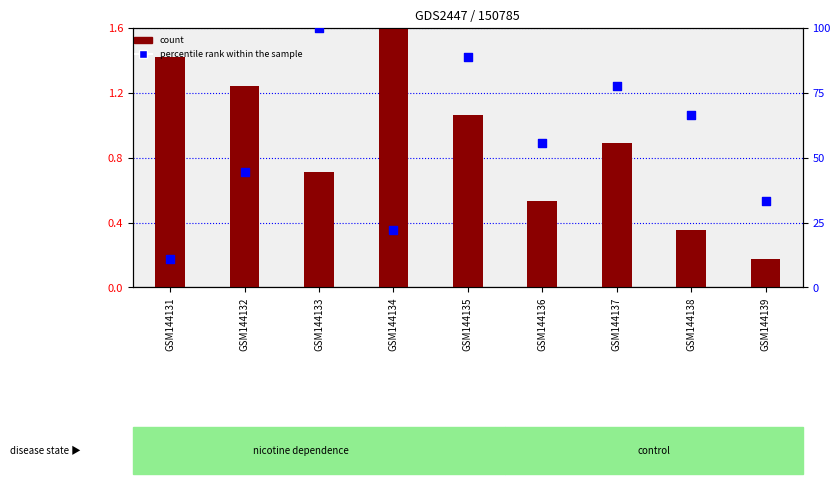

Which series contains the lowest Y value?

count